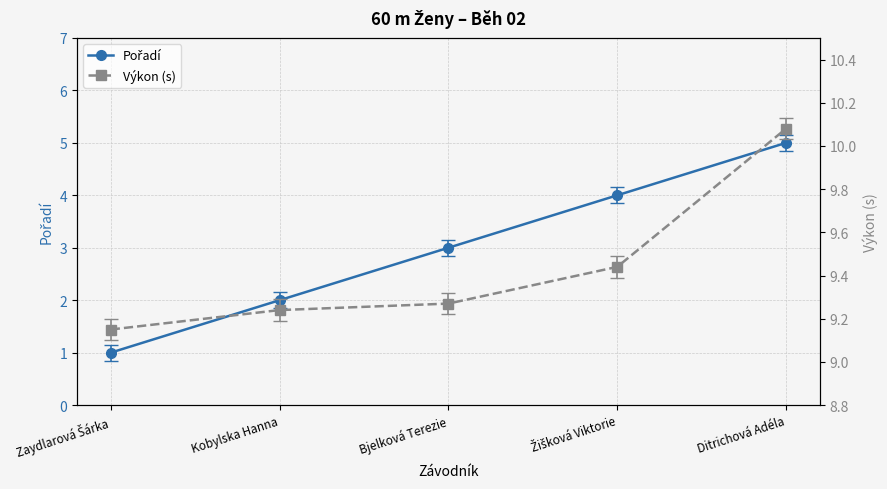

What is the label of the 1st point from the right?

Ditrichová Adéla